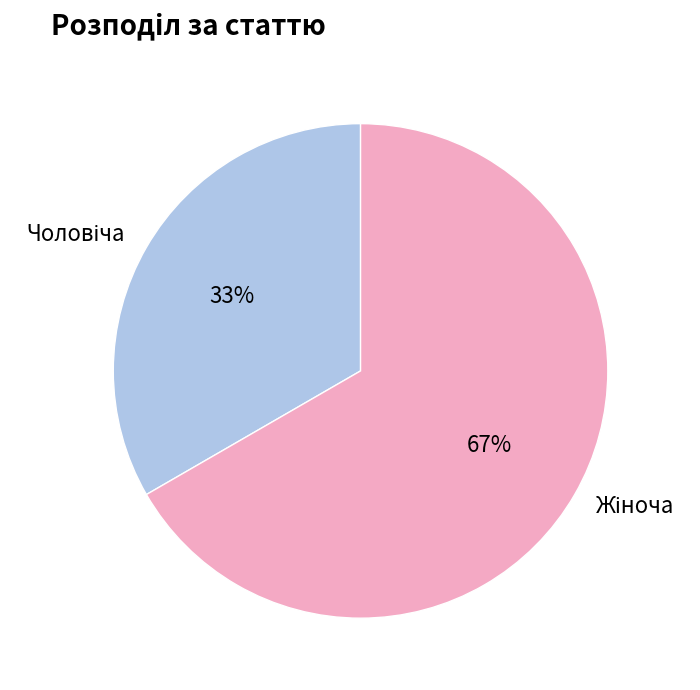

Is there a majority slice in this chart?

Yes